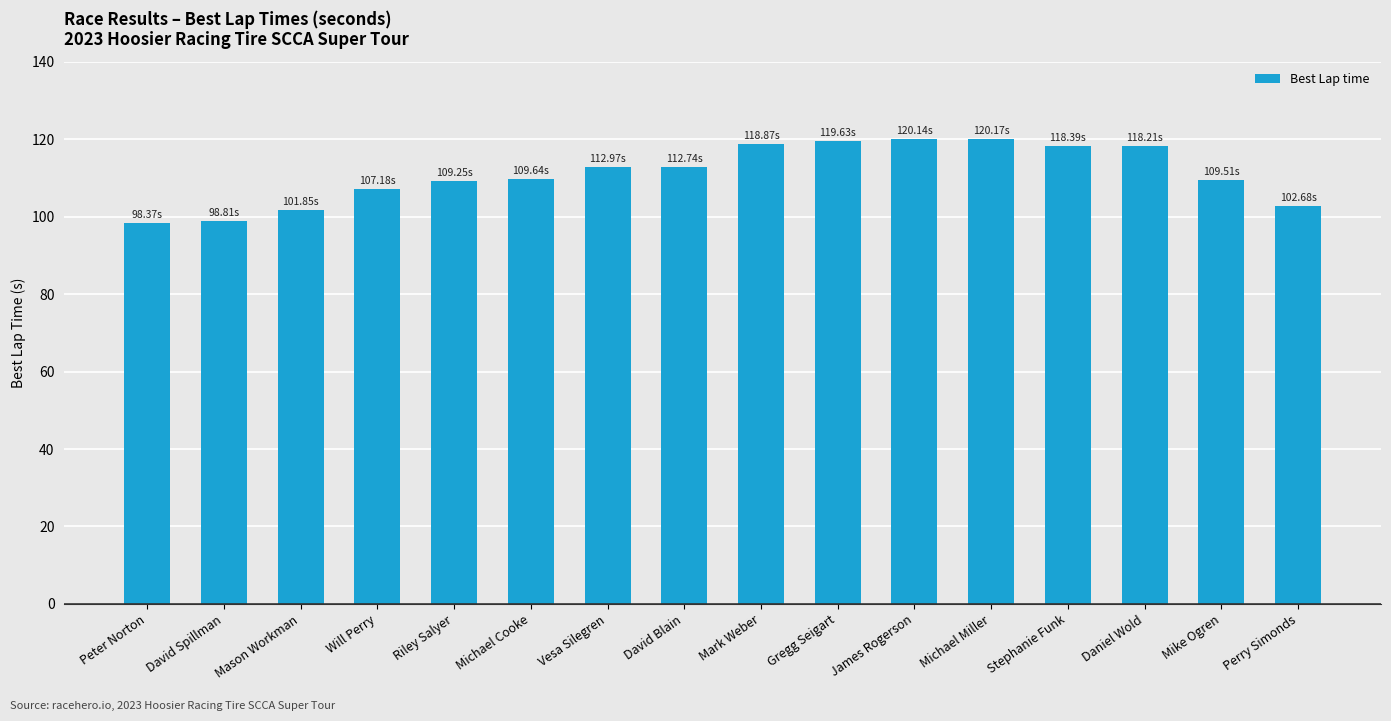

At which label does the data first exceed 112?

Vesa Silegren